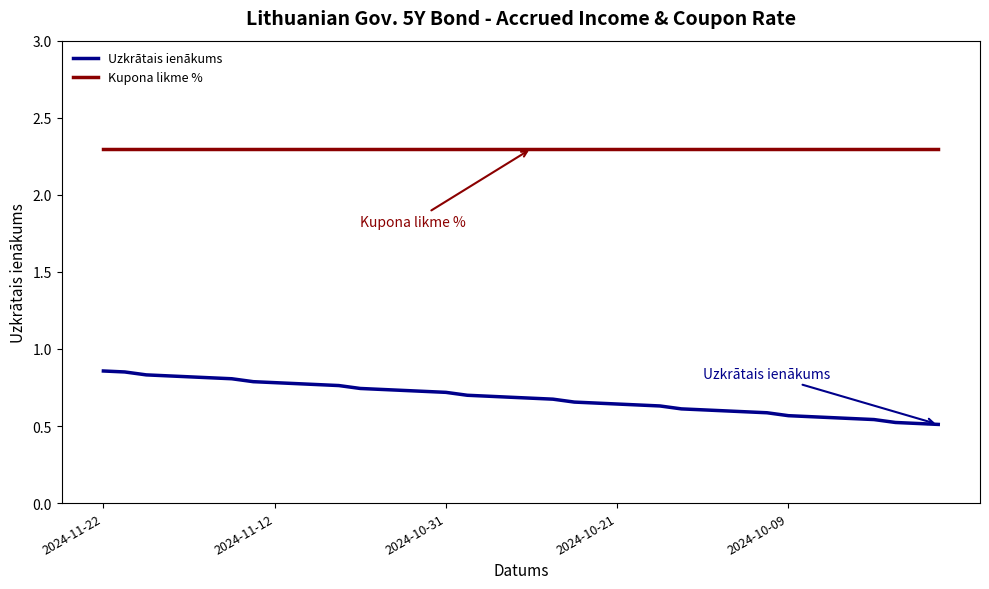

Which series has the widest spread of values?

Uzkrātais ienākums